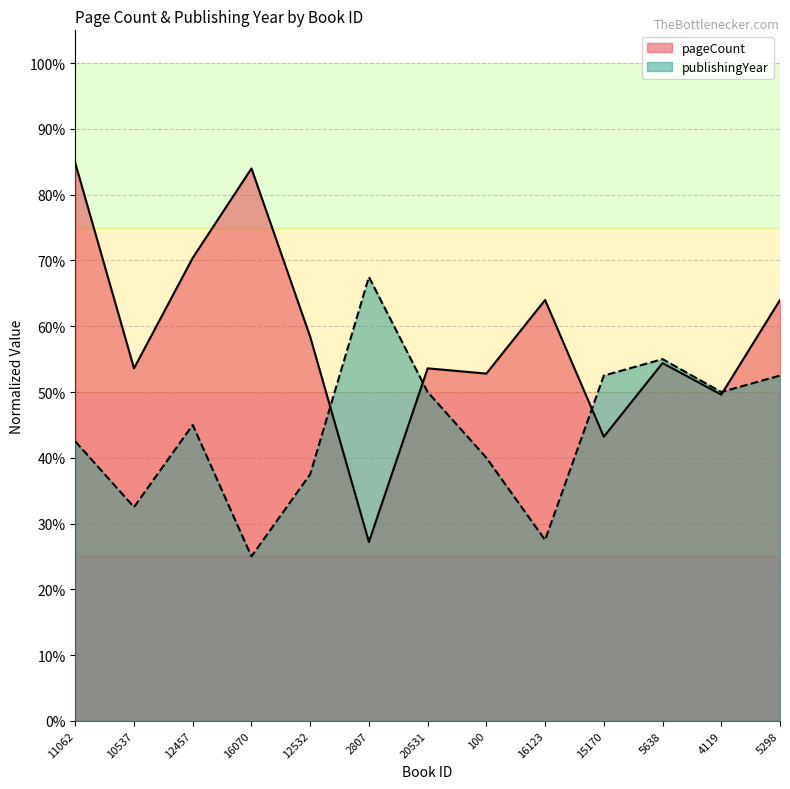

Reading left to right, extract all data points from this chart.

pageCount: 0.8	0.5	0.7	0.8	0.6	0.3	0.5	0.5	0.6	0.4	0.5	0.5	0.6
publishingYear: 0.4	0.3	0.5	0.2	0.4	0.7	0.5	0.4	0.3	0.5	0.6	0.5	0.5